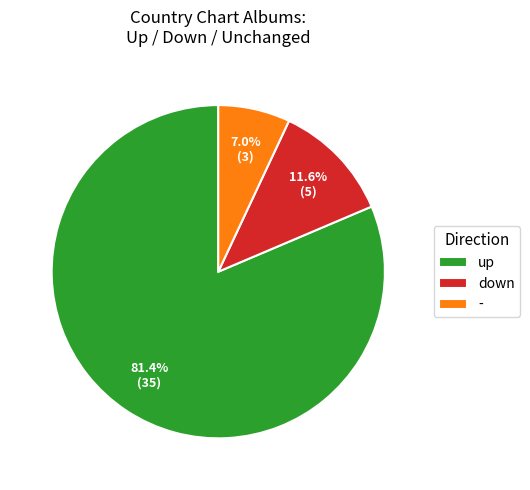

How many slices are in this pie chart?

3